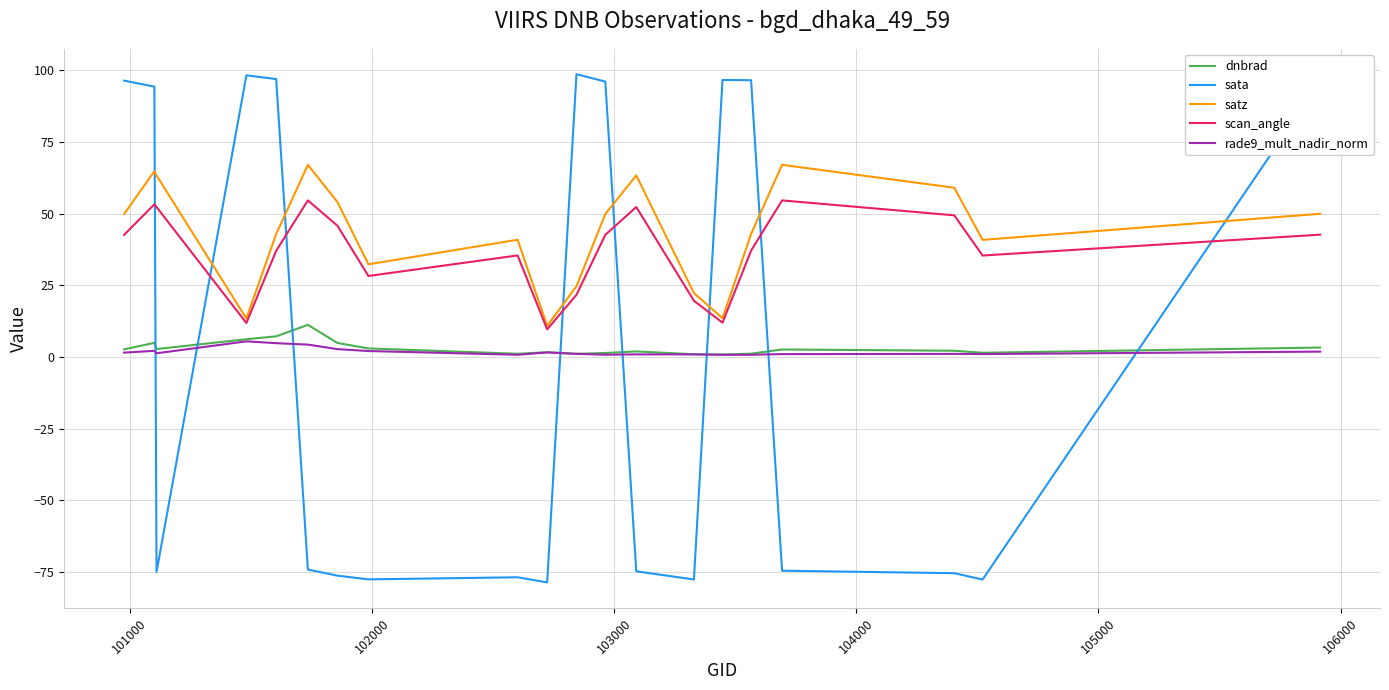

What is the minimum value shown in the chart?

-78.5